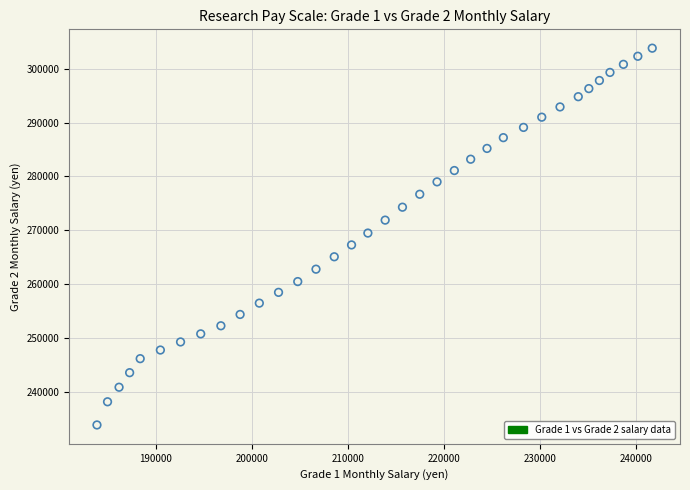

What is the range of X values (max minus min)?

57800